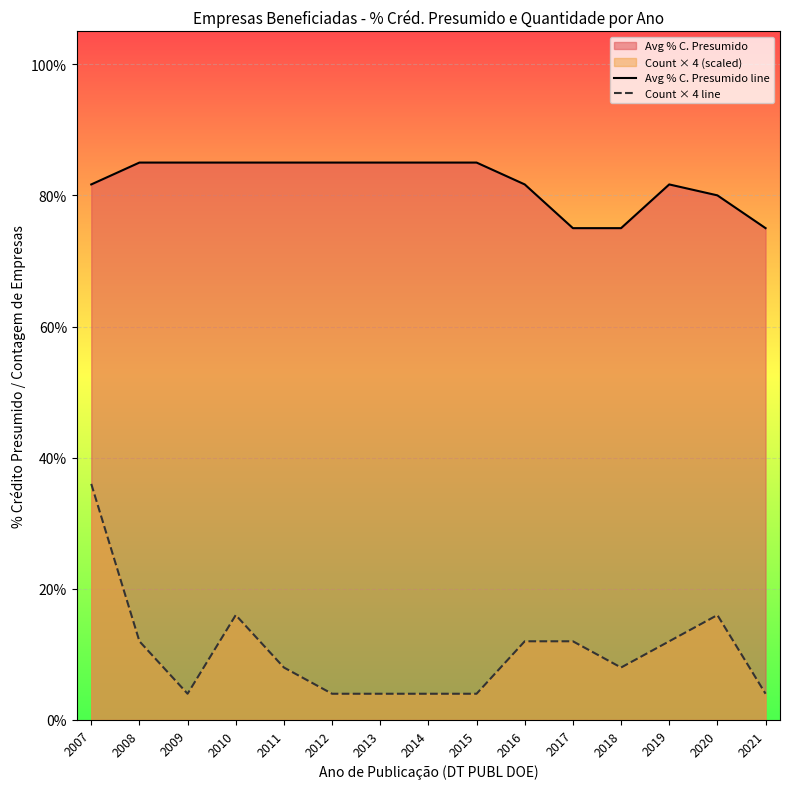

The Count × 4 line series shows 4.0 at 2012. True or false?

True